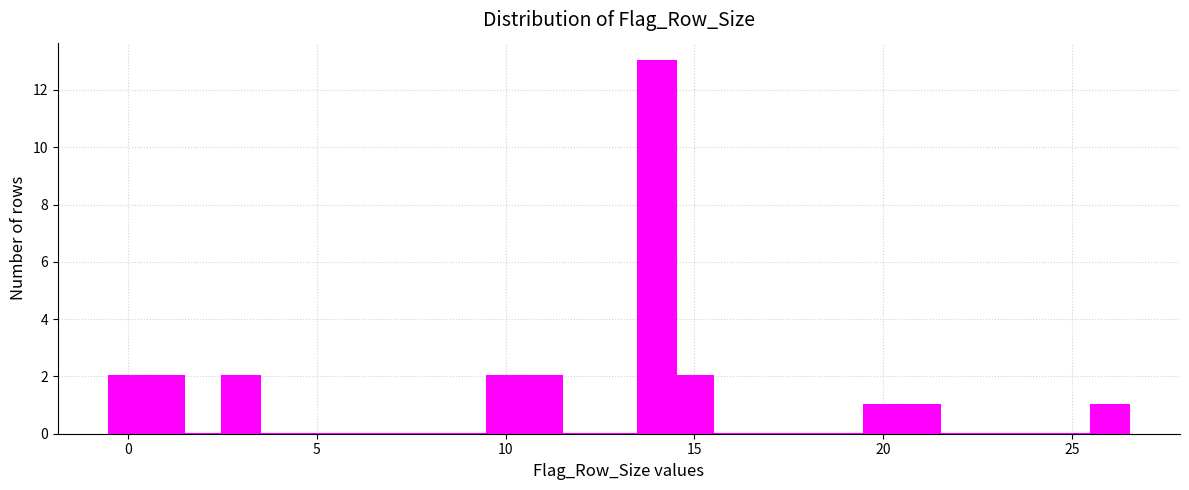

Read against the x-axis, roughly where is the centre of the tallest bar?

14.0